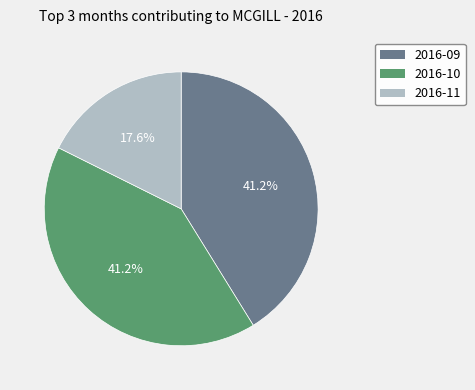

Does any single category account for the majority?

No